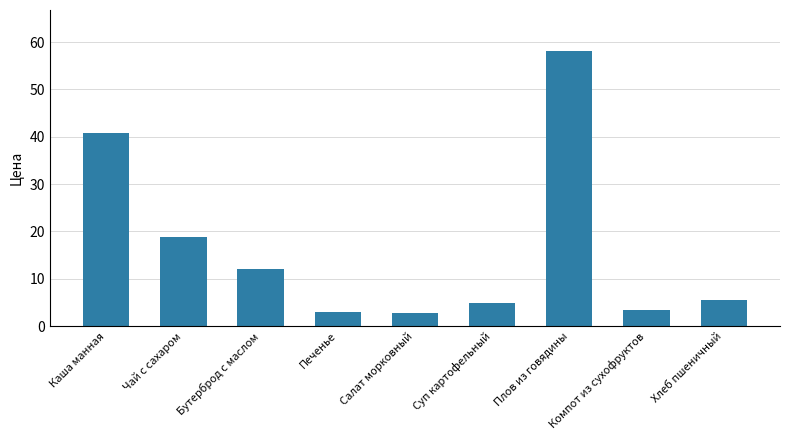

What is the label of the 8th bar from the left?

Компот из сухофруктов